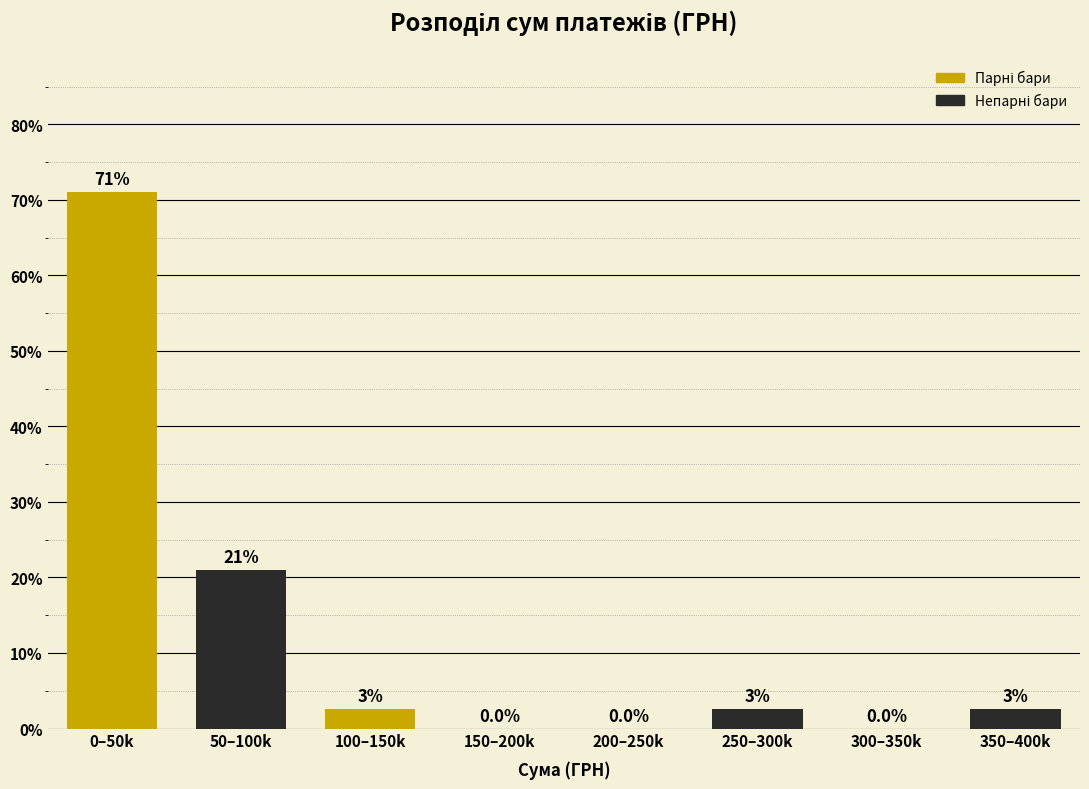

Where does the data first go above 2?

0–50k